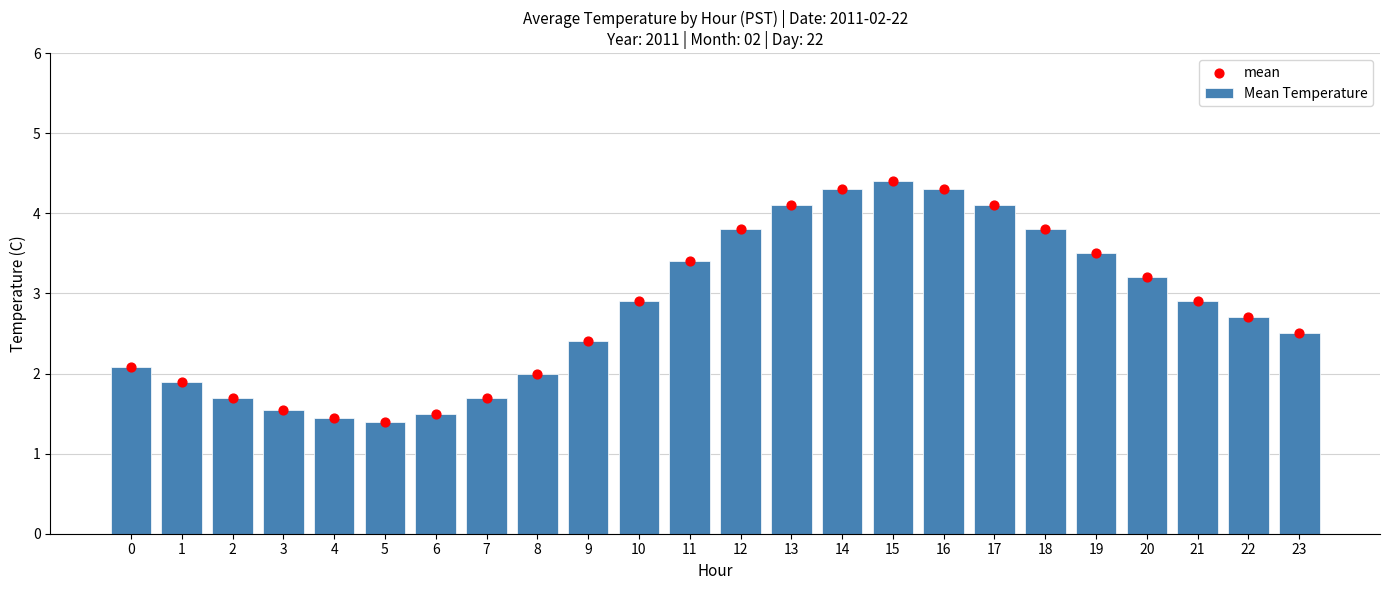

At which category is the sum across all series the highest?

15